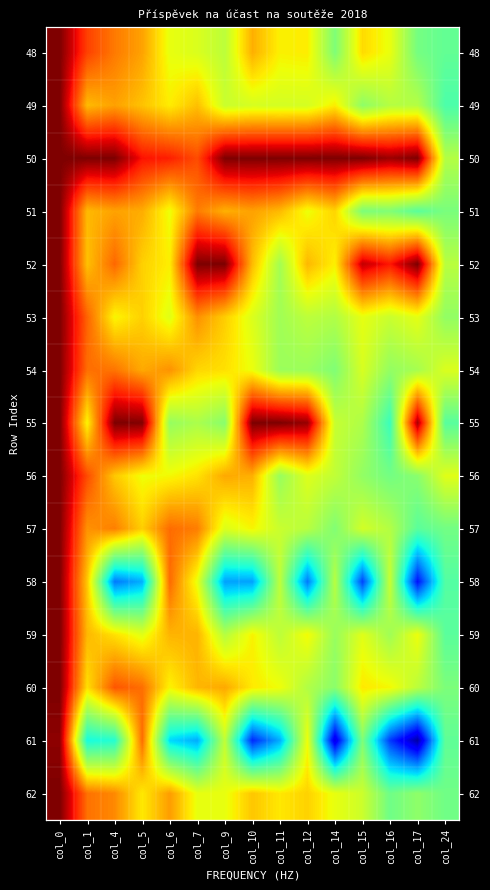

Read the 54 value at col_15.

3.7